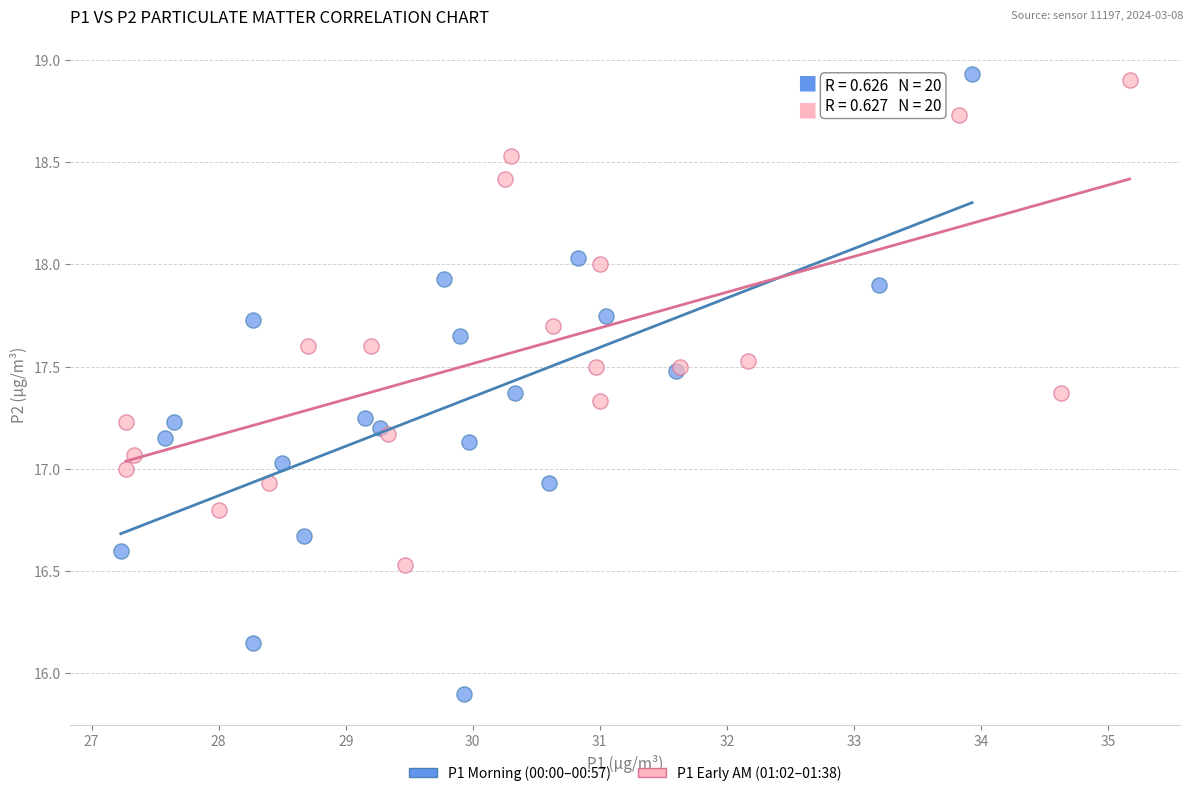

Which series reaches the minimum Y coordinate?

P1 Morning (00:00–00:57)